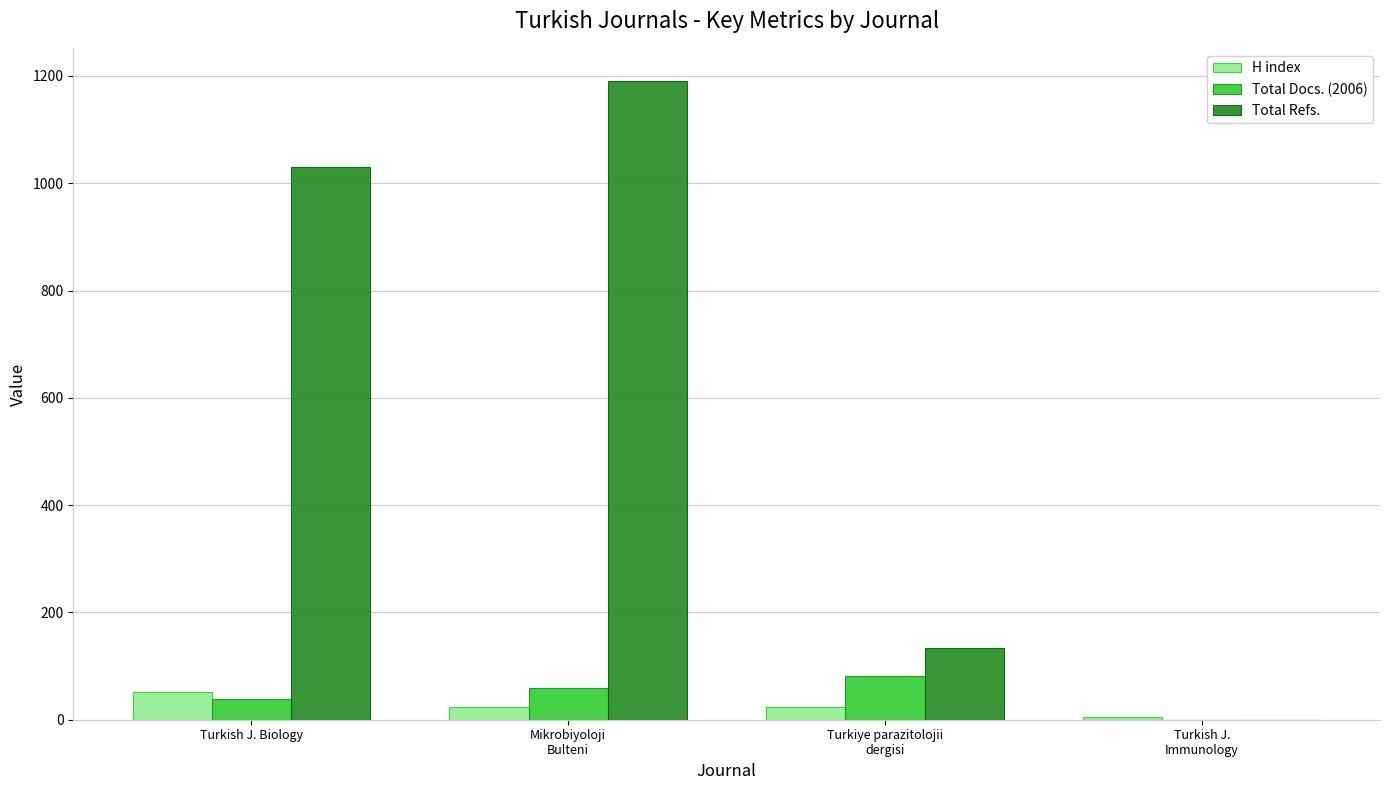

Which series has the largest total across all categories?

Total Refs.